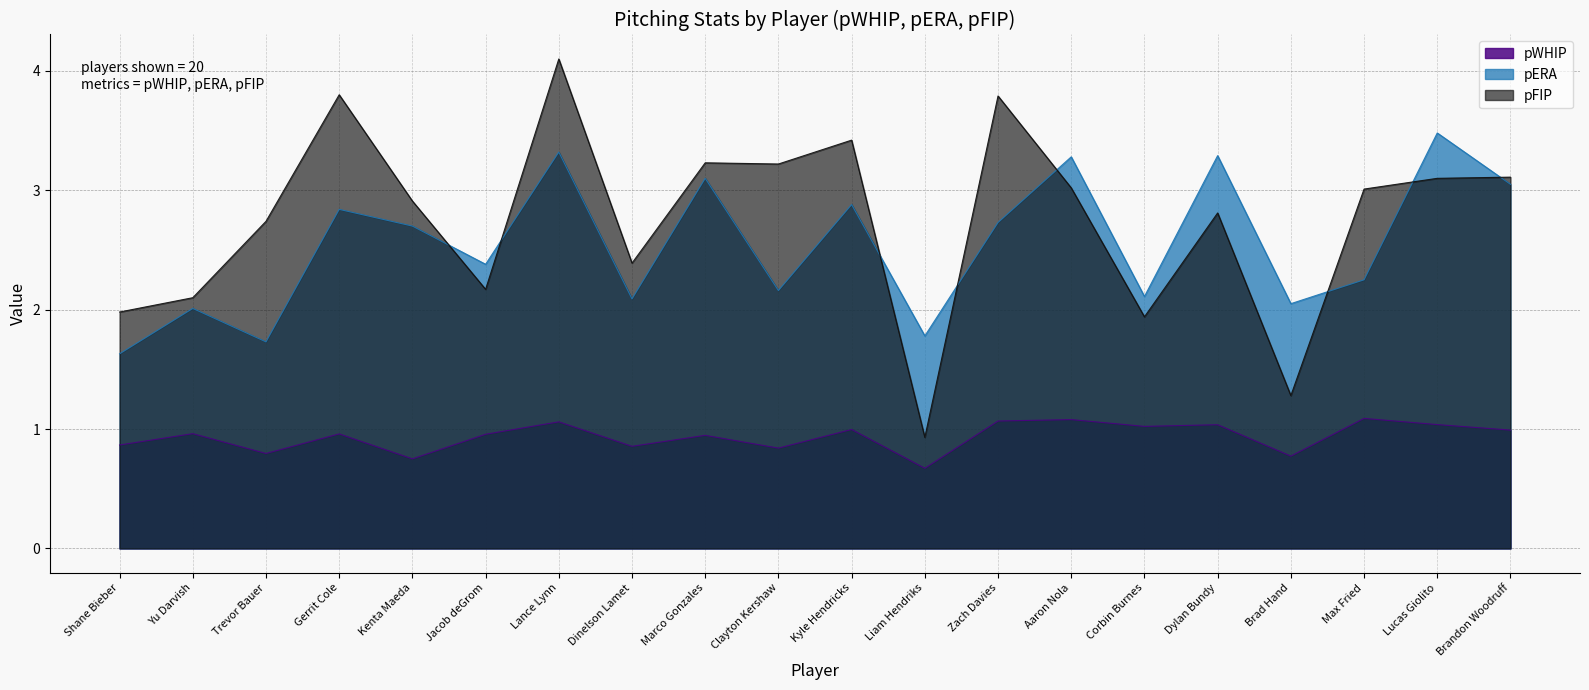

Between Corbin Burnes and Jacob deGrom, which is larger?

Corbin Burnes